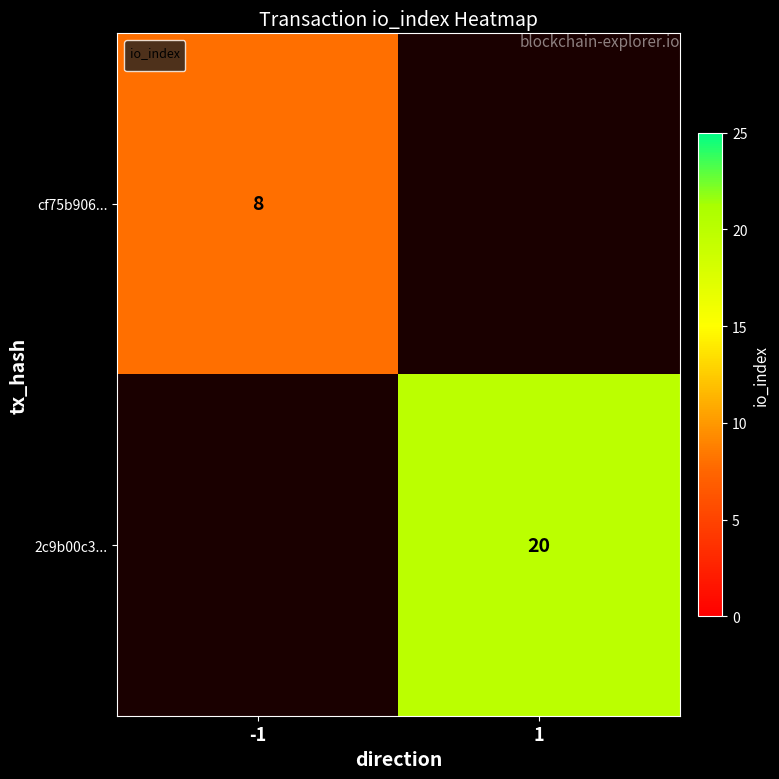

The value of cf75b906... at -1 is 14. True or false?

False